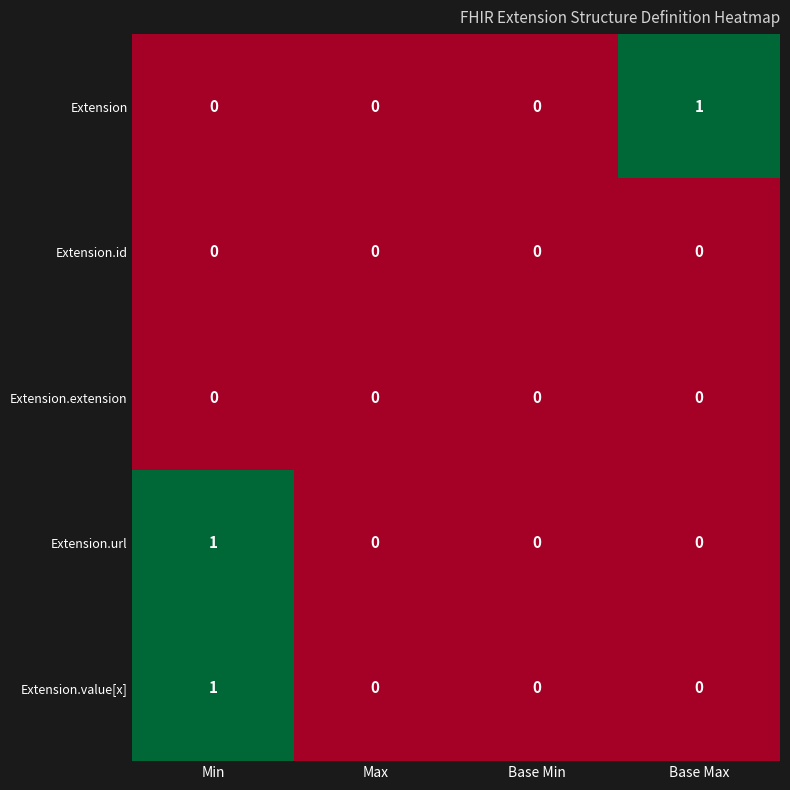

At which category is the sum across all series the highest?

Min